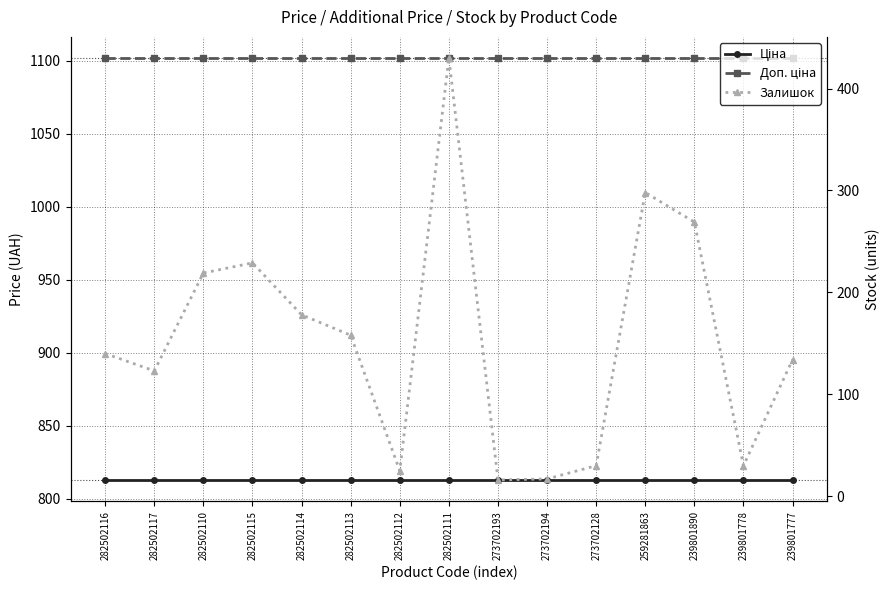

What is the sum of all Доп. ціна values?

16526.4